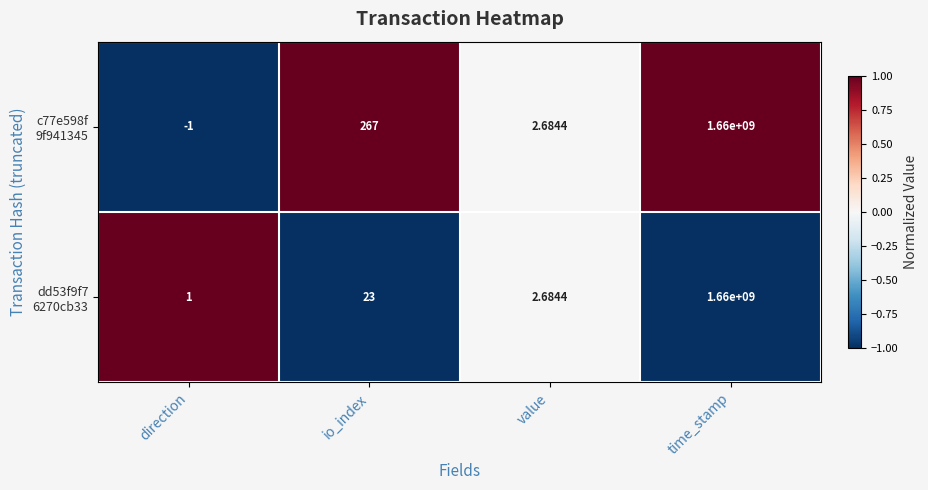

At which category is the sum across all series the highest?

time_stamp